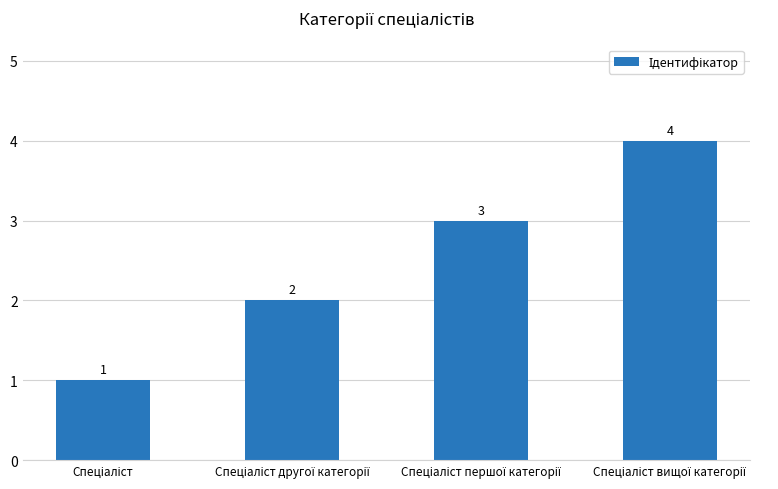

Count the values in the range 2 to 4.

3